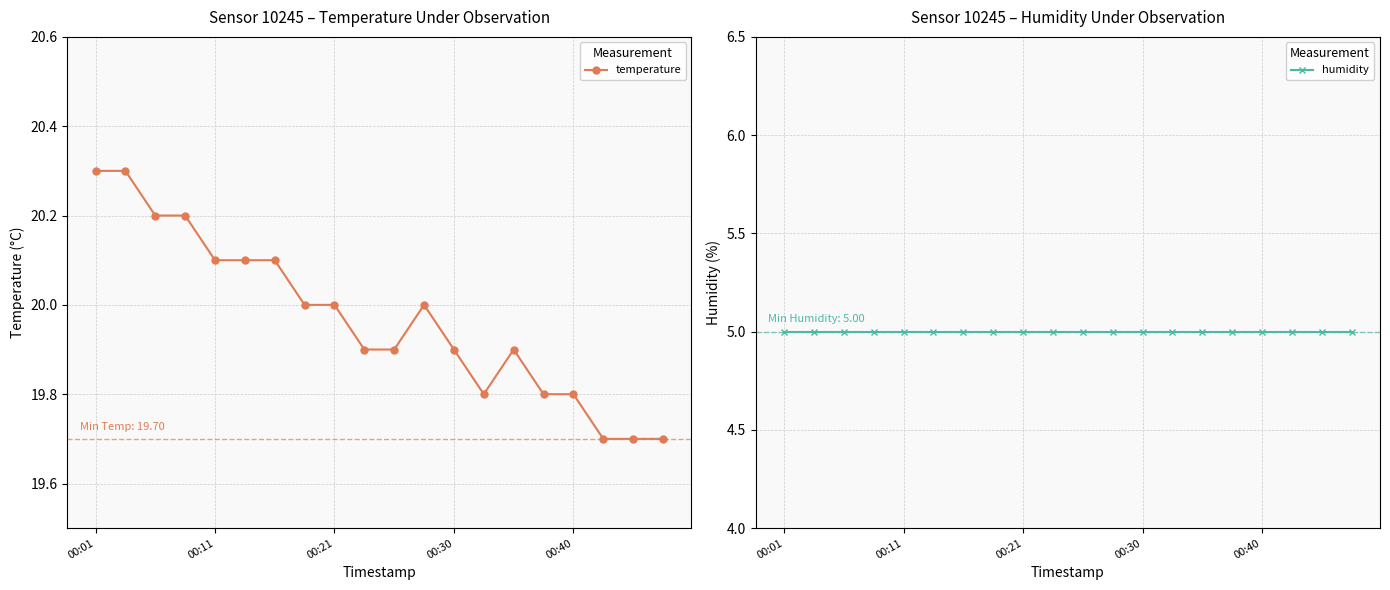

Rank the series by their maximum value, from lowest to highest.

humidity, temperature